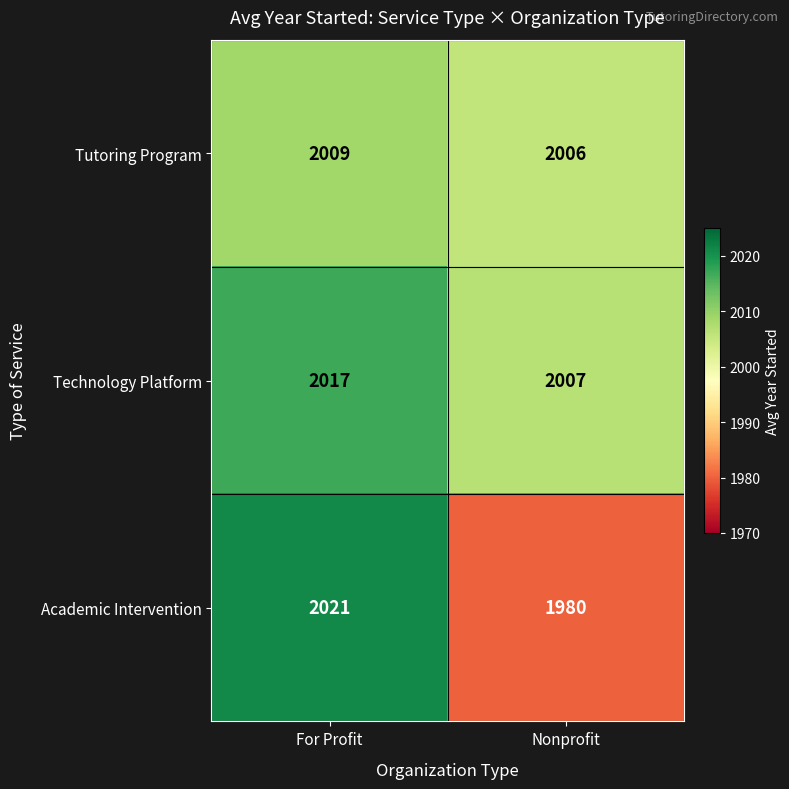

Which label corresponds to the largest value in the chart?

For Profit